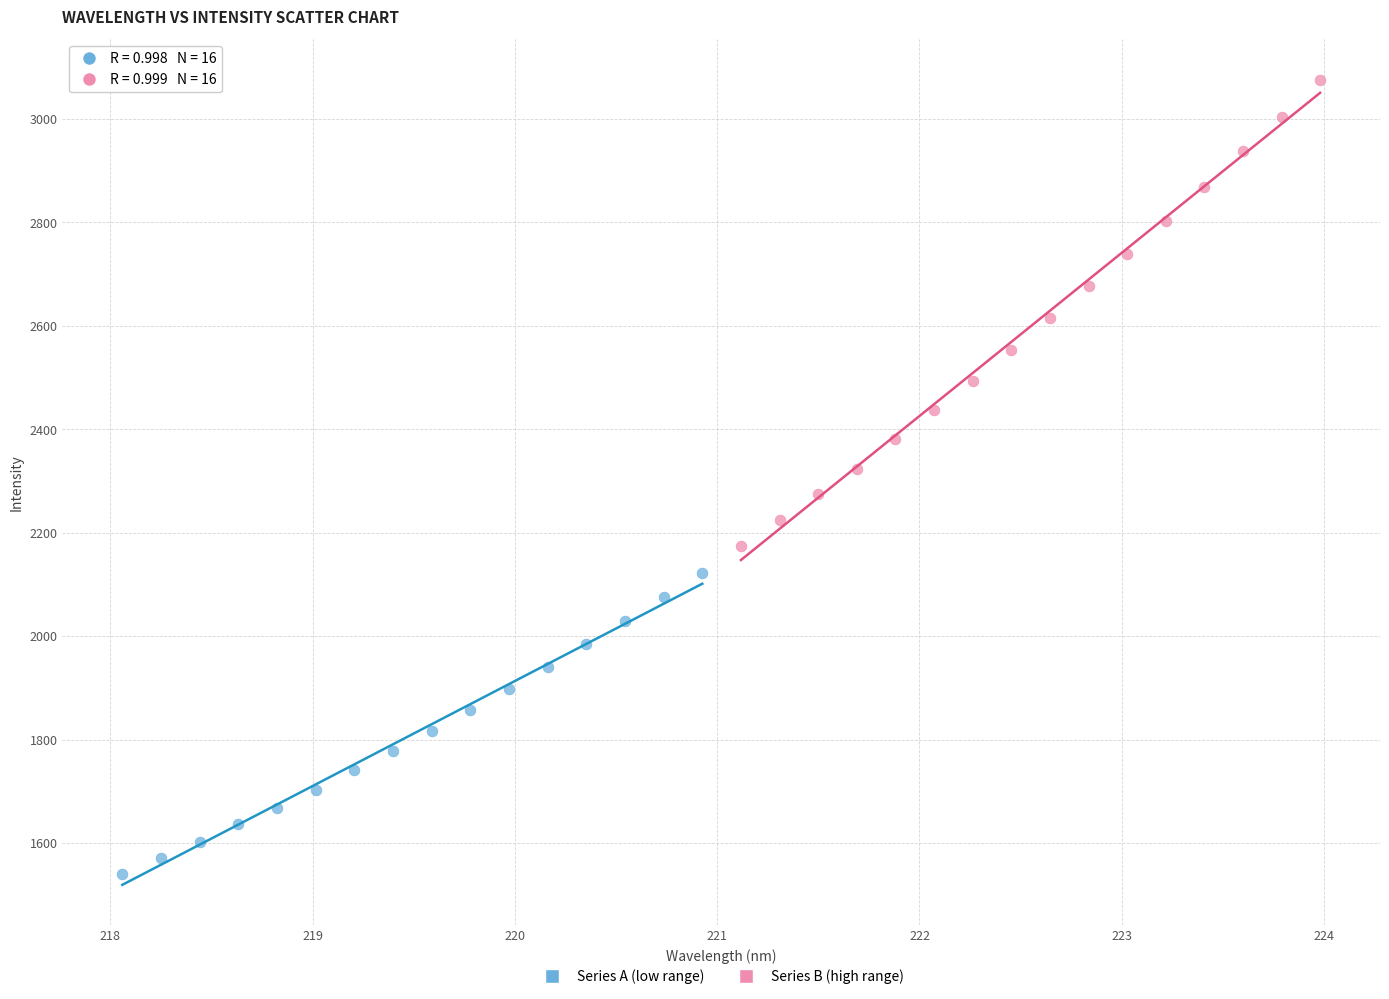

What are all the series names shown in the legend?

Series A (low range), Series B (high range)